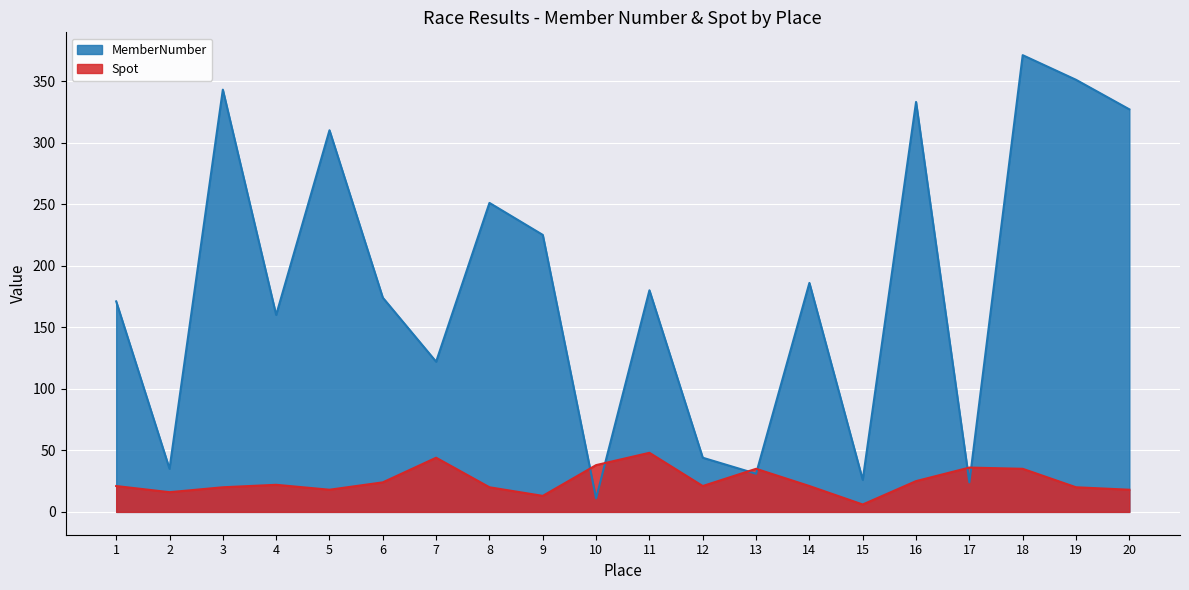

How many interior local peaks does the Spot series have?

5